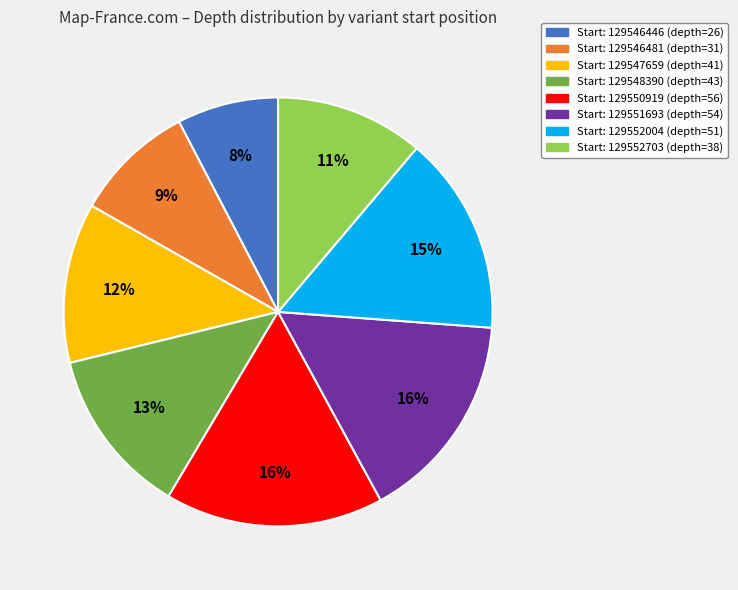

Does any single category account for the majority?

No